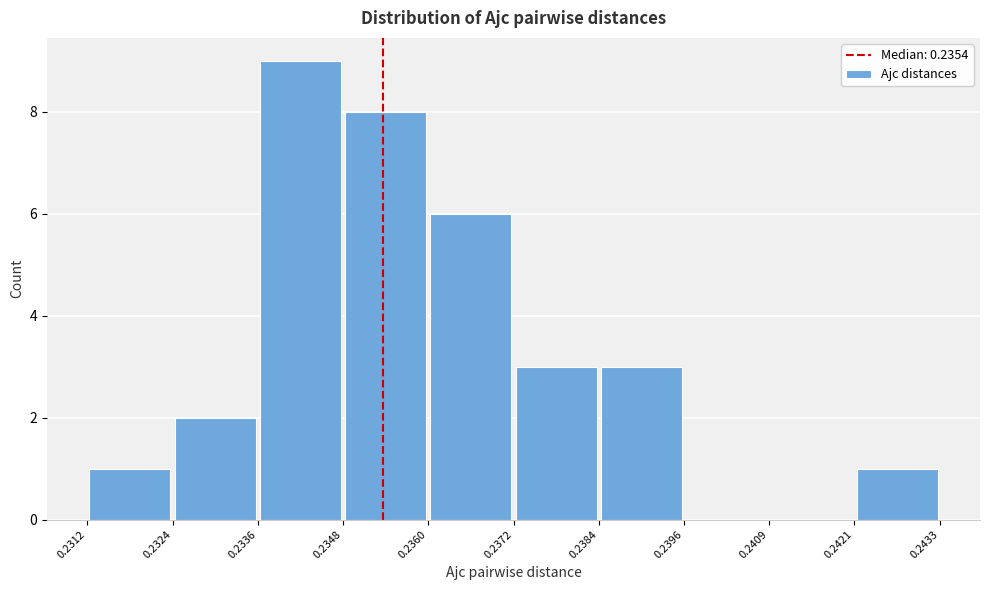

Reading left to right, transcribe this chart: for each bar, give the range it covers on the x-axis and its height. The values are not printed on the chart, so give them approximately, as read against the axis.

0.2312 to 0.2324: 1
0.2324 to 0.2336: 2
0.2336 to 0.2348: 9
0.2348 to 0.2360: 8
0.2360 to 0.2372: 6
0.2372 to 0.2384: 3
0.2384 to 0.2396: 3
0.2396 to 0.2409: 0
0.2409 to 0.2421: 0
0.2421 to 0.2433: 1